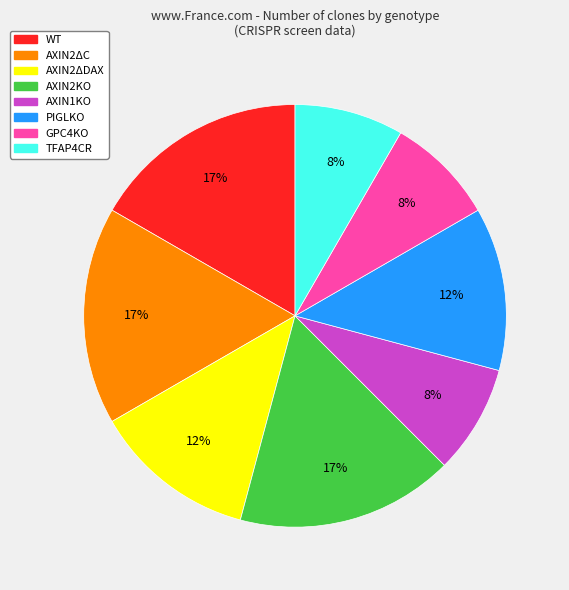

Does any single category account for the majority?

No